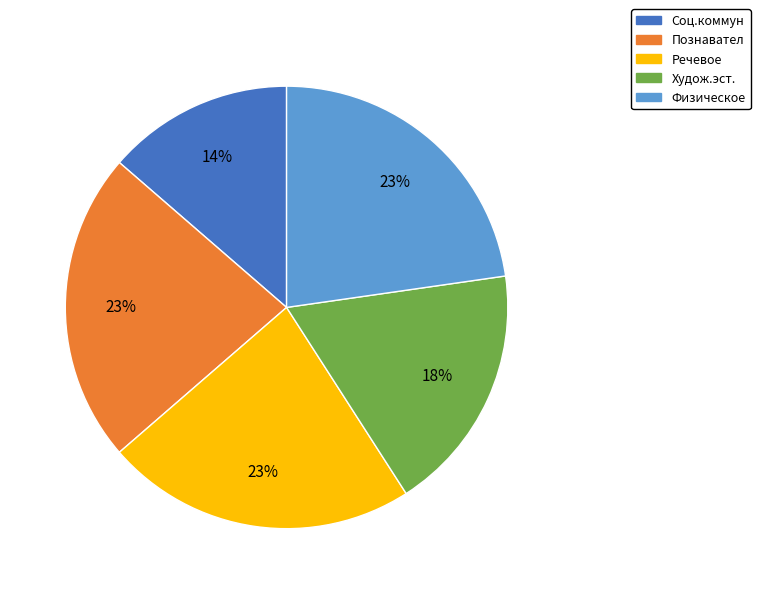

Count the number of slices in the pie.

5